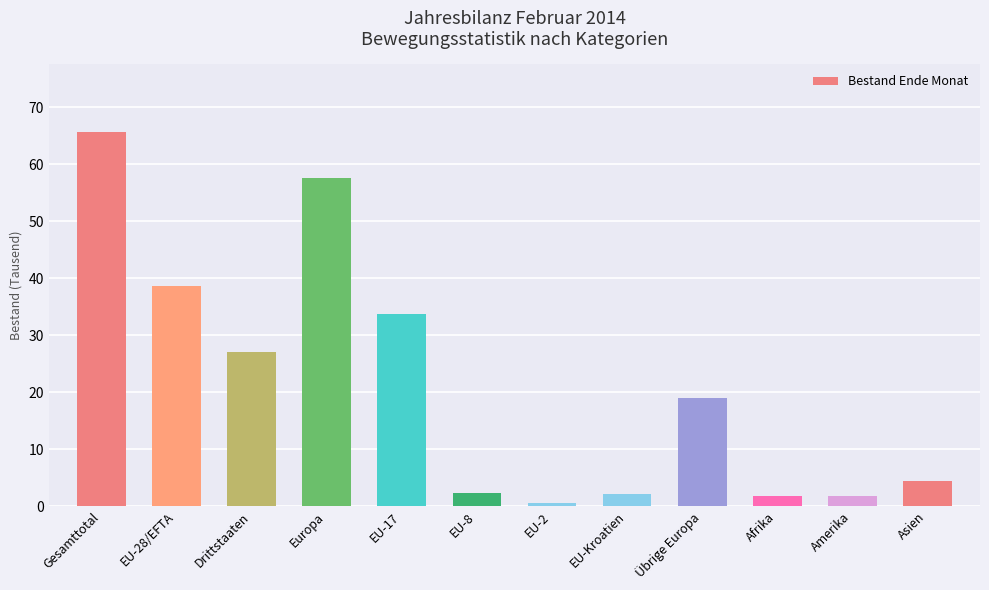

What is the value of the 8th bar from the left?

2.1